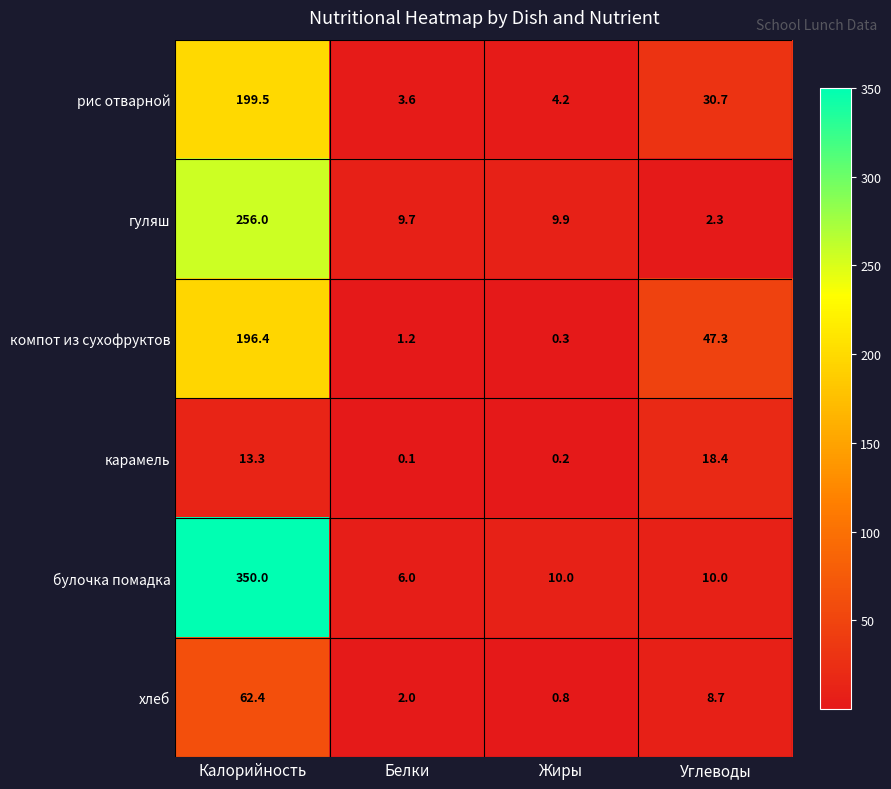

How many data points in гуляш are less than 9?

1